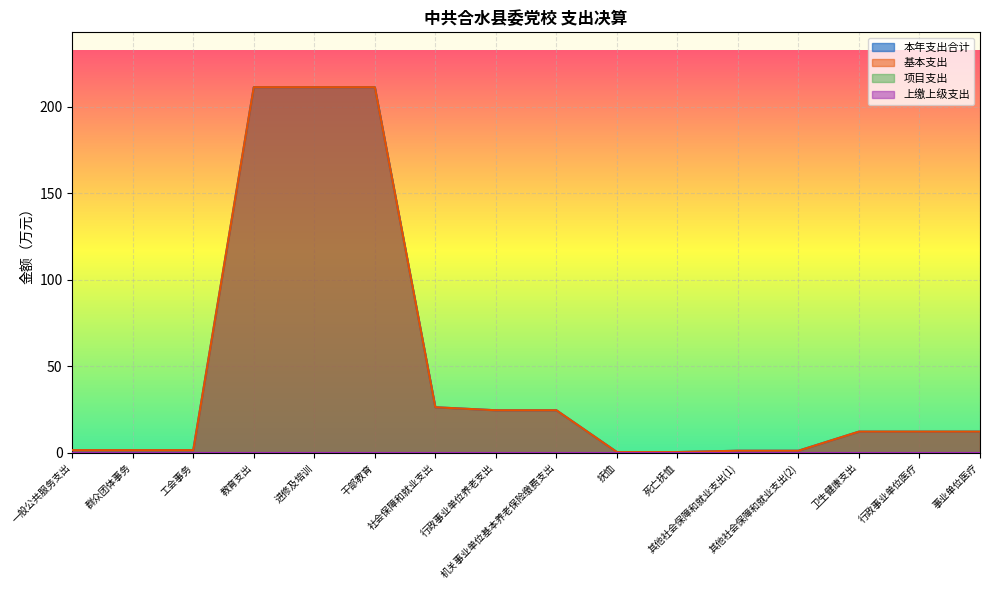

Rank the categories by 本年支出合计 value from lowest to highest.

抚恤, 死亡抚恤, 其他社会保障和就业支出(1), 其他社会保障和就业支出(2), 一般公共服务支出, 群众团体事务, 工会事务, 卫生健康支出, 行政事业单位医疗, 事业单位医疗, 行政事业单位养老支出, 机关事业单位基本养老保险缴费支出, 社会保障和就业支出, 教育支出, 进修及培训, 干部教育